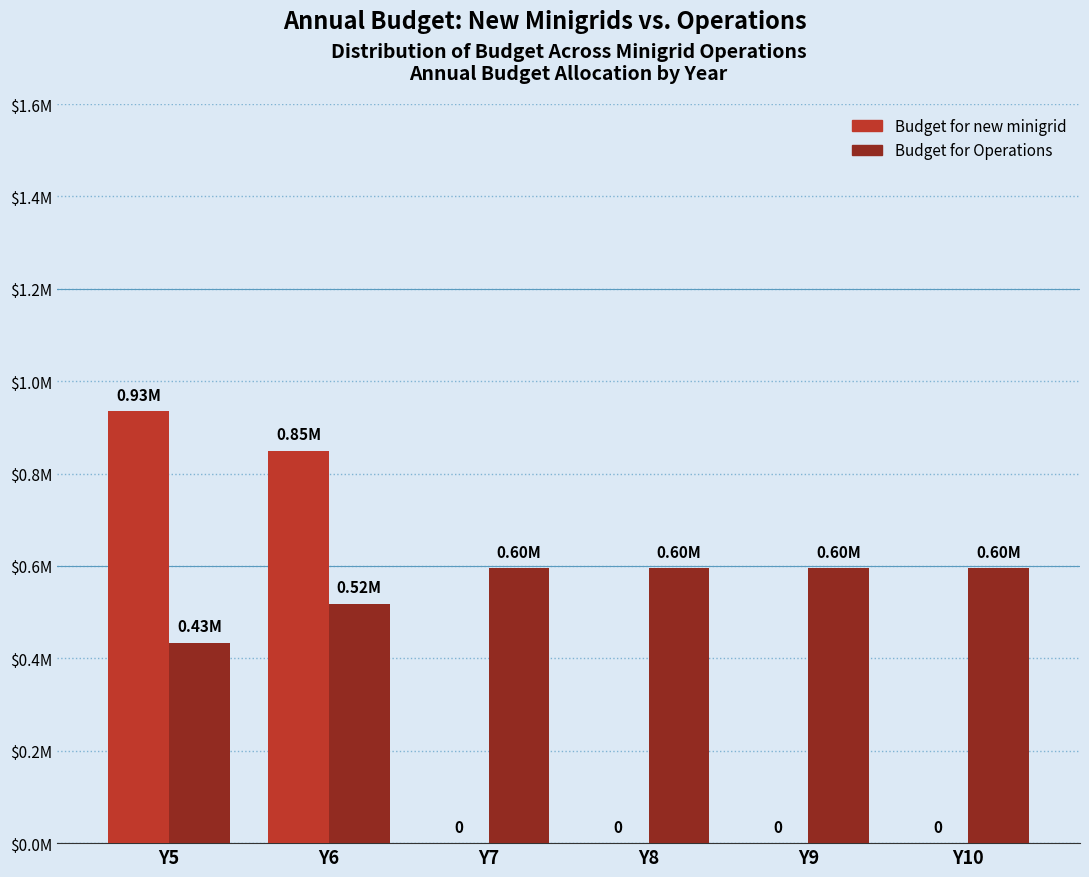

Reading left to right, what are all the values shown in this chart?

Budget for new minigrid: Y5=934400.4	Y6=849454.9	Y7=0.0	Y8=0.0	Y9=0.0	Y10=0.0
Budget for Operations: Y5=433655.2	Y6=518600.7	Y7=595823.9	Y8=595823.9	Y9=595823.9	Y10=595823.9